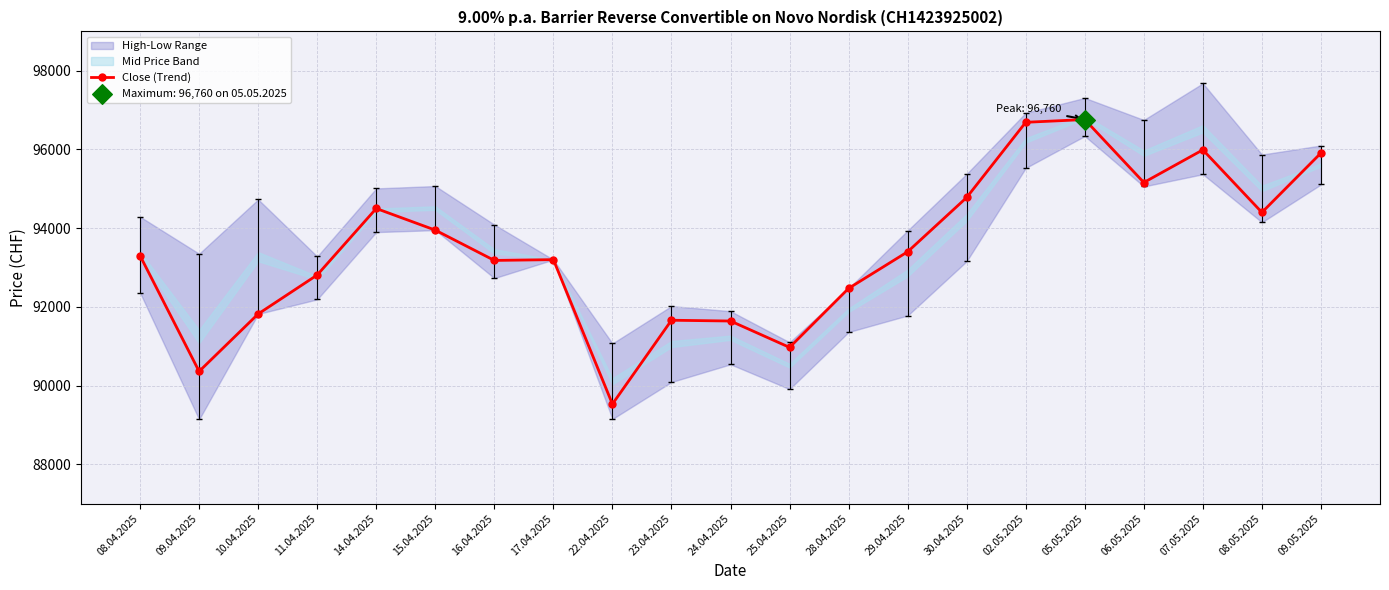

What is the change in value from 14.04.2025 to 17.04.2025?

-1300